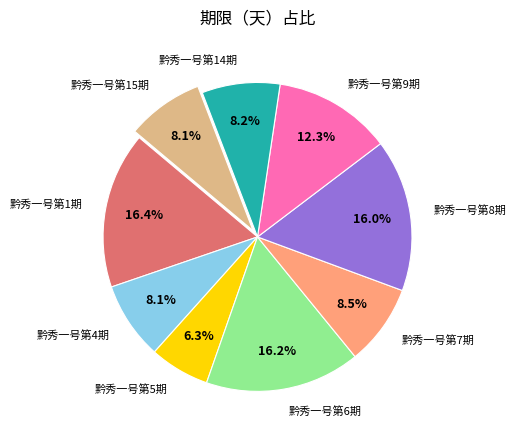

How many slices are in this pie chart?

9